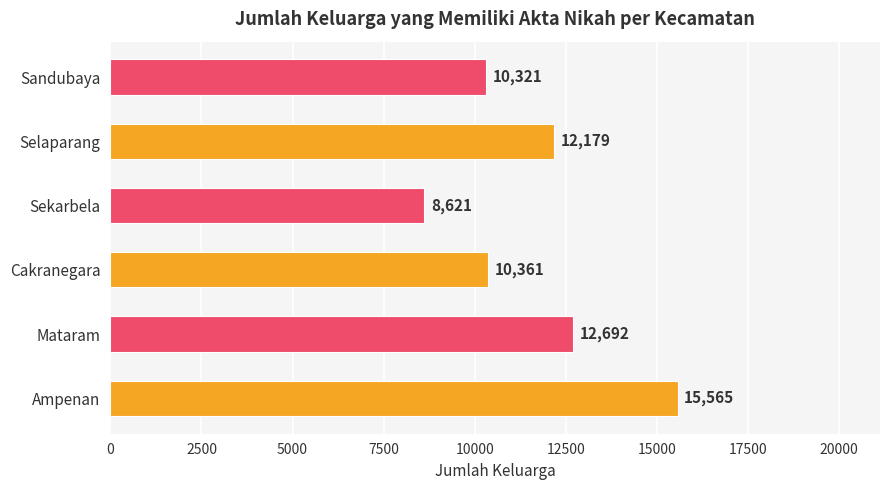

What value does the data have at Mataram?

12692